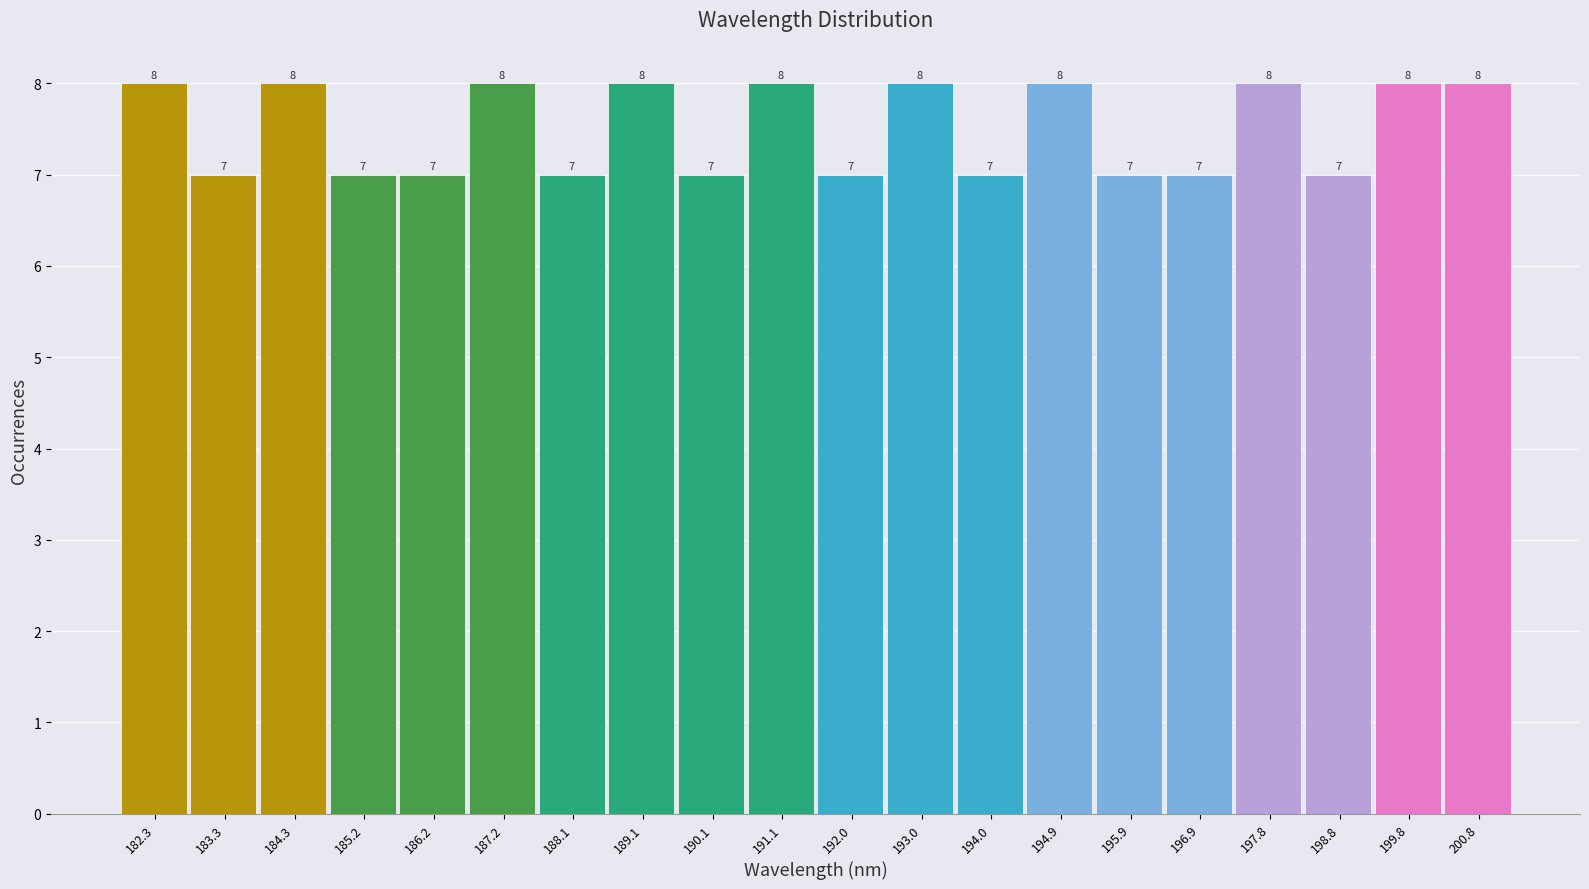

Reading left to right, list every bar in this chart as the range it spans on the x-axis followed by its height. The bar edges are not printed on the chart, so give them approximately, as read against the axis.

181.8 to 182.8: 8
182.8 to 183.8: 7
183.8 to 184.8: 8
184.8 to 185.7: 7
185.7 to 186.7: 7
186.7 to 187.7: 8
187.7 to 188.6: 7
188.6 to 189.6: 8
189.6 to 190.6: 7
190.6 to 191.5: 8
191.5 to 192.5: 7
192.5 to 193.5: 8
193.5 to 194.5: 7
194.5 to 195.4: 8
195.4 to 196.4: 7
196.4 to 197.4: 7
197.4 to 198.3: 8
198.3 to 199.3: 7
199.3 to 200.3: 8
200.3 to 201.2: 8